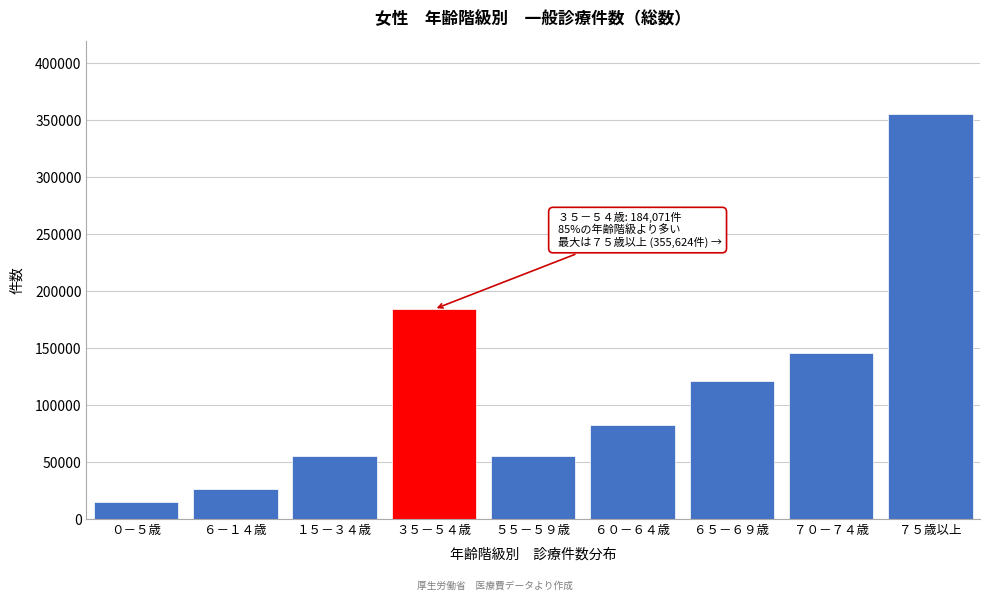

Which category has the lowest value across all series?

０－５歳